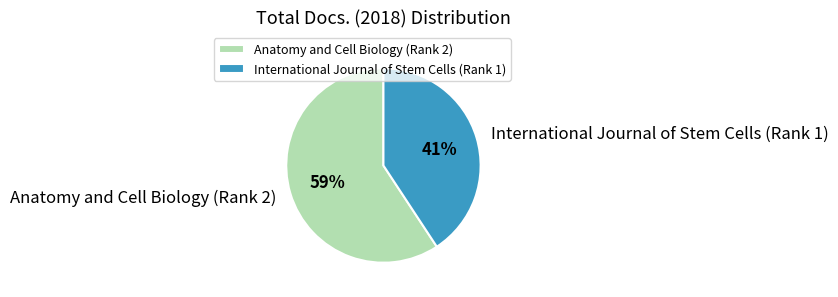

Do International Journal of Stem Cells (Rank 1) and Anatomy and Cell Biology (Rank 2) together represent more than half of the pie?

Yes